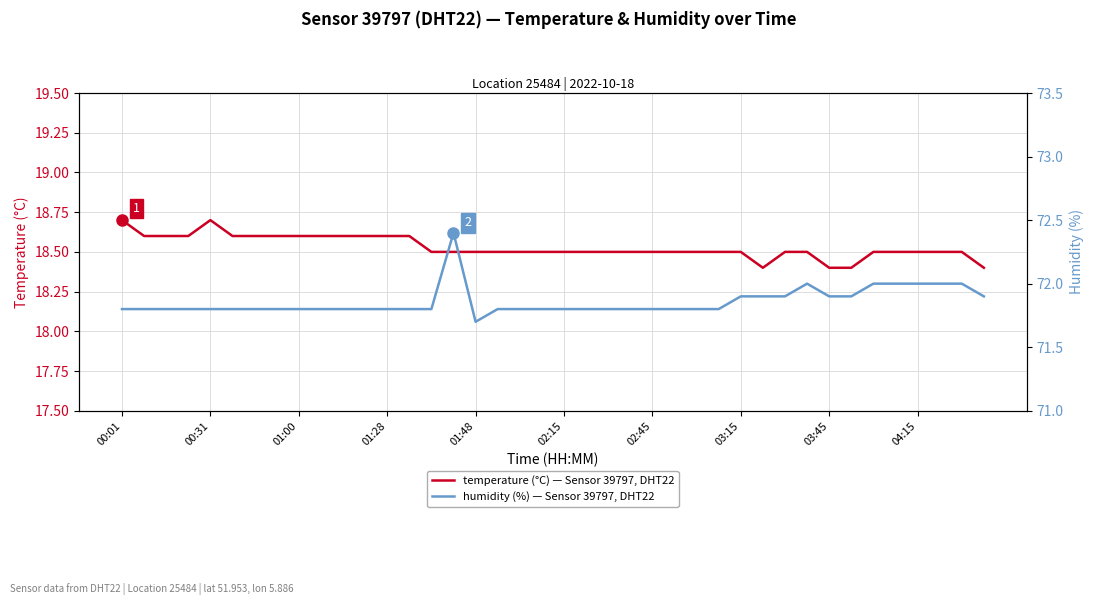

Which series has the widest spread of values?

humidity (%) — Sensor 39797, DHT22